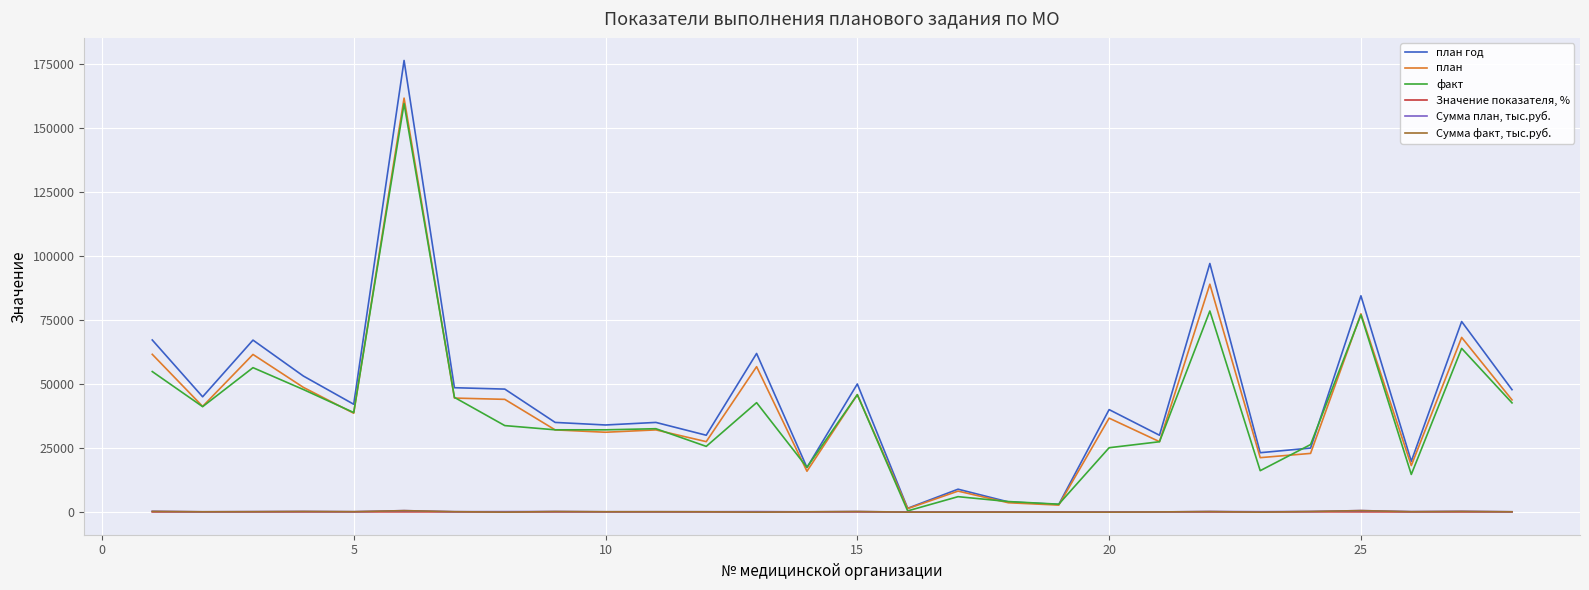

Which series has the largest range (max minus min)?

план год